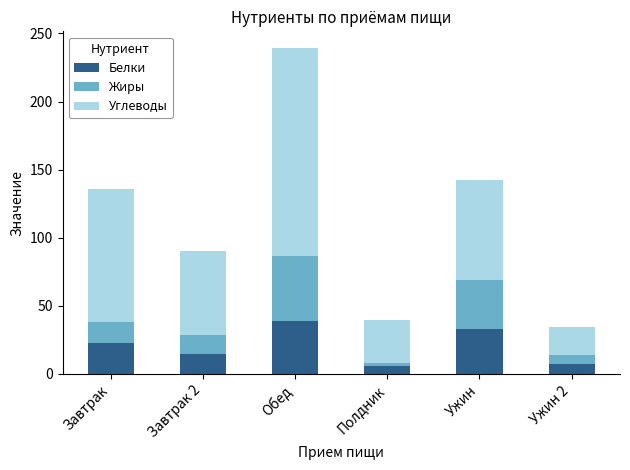

What is the total value across all series at Ужин 2?

34.2